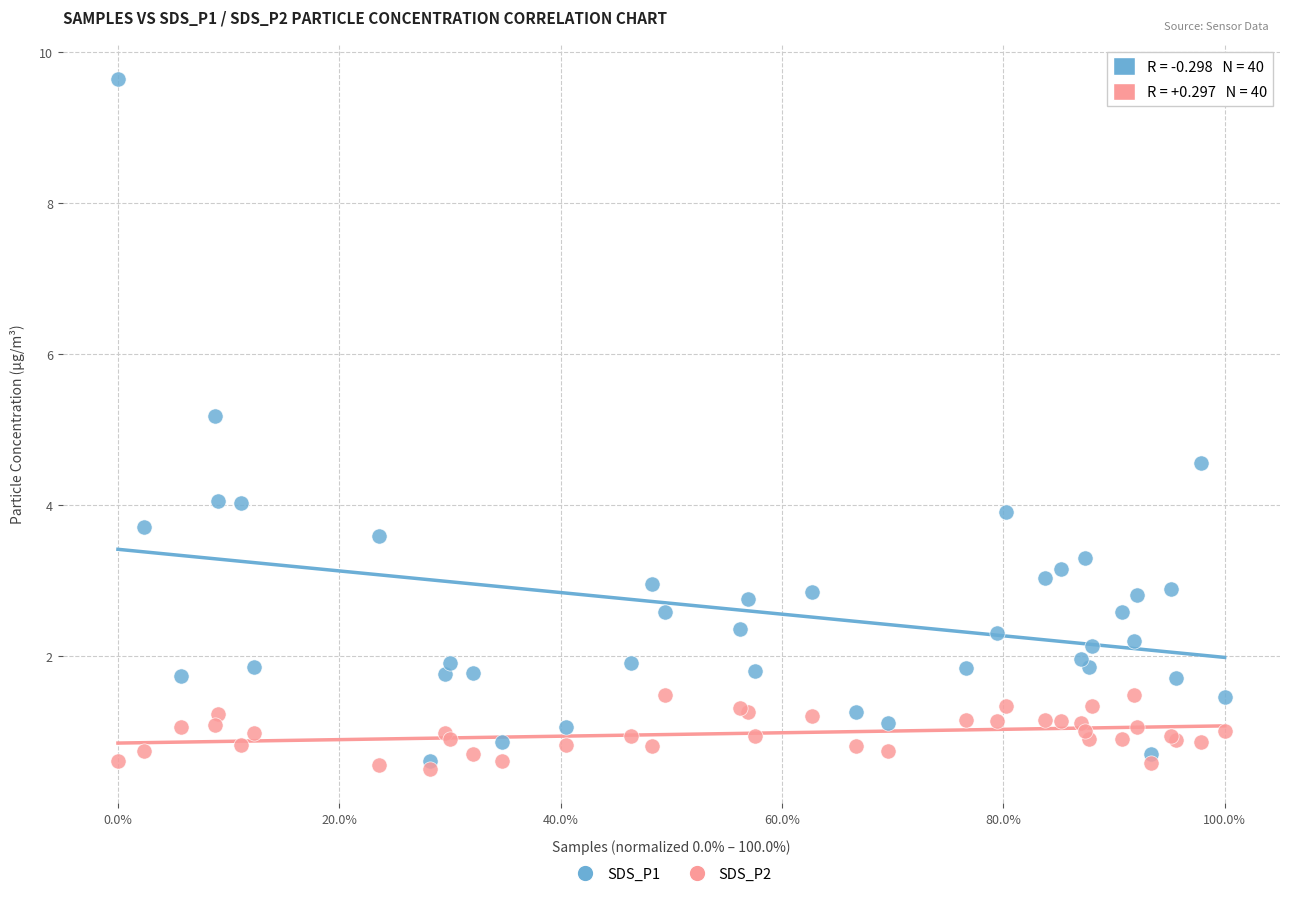

Across all series, what Y value is closest to 5?

5.2